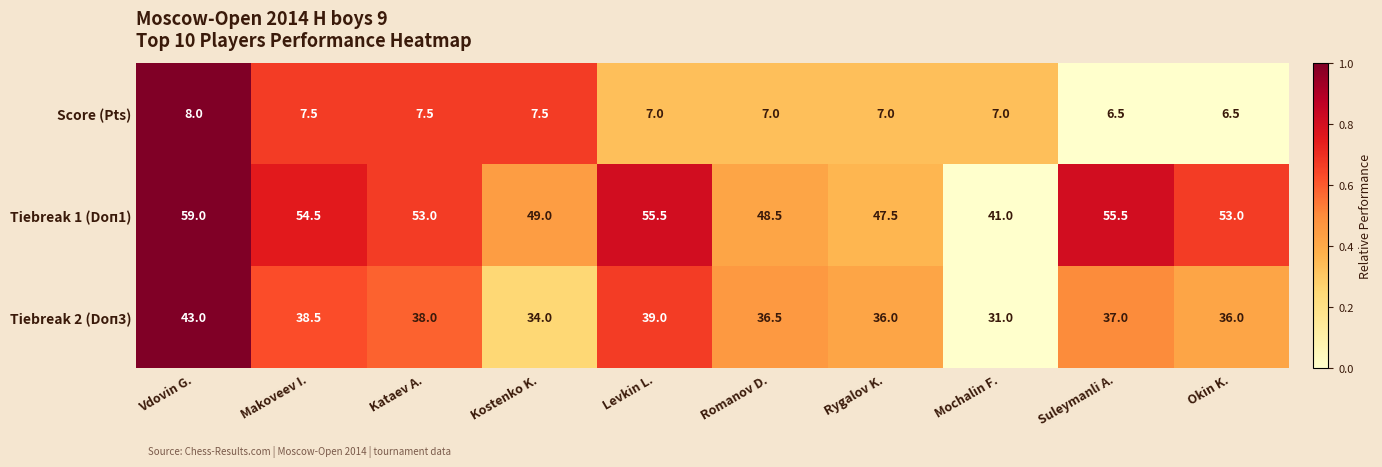

At which category is the sum across all series the highest?

Vdovin G.